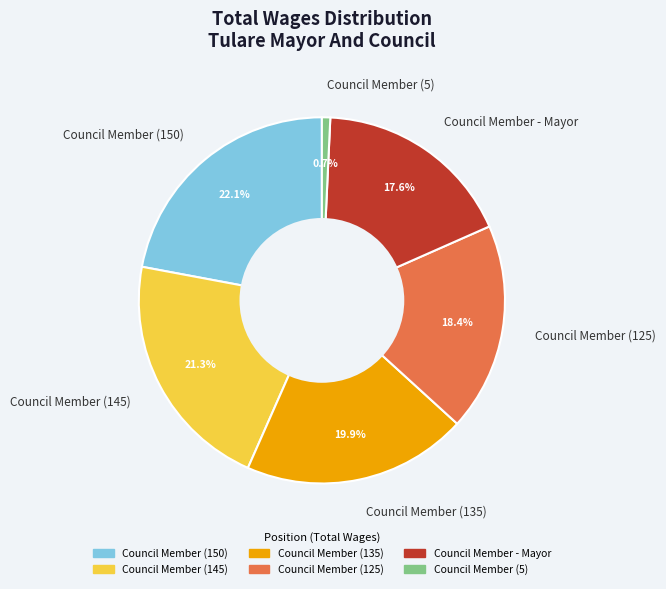

To the nearest percent, what is the difference between the largest and smallest slice percentages?

21%